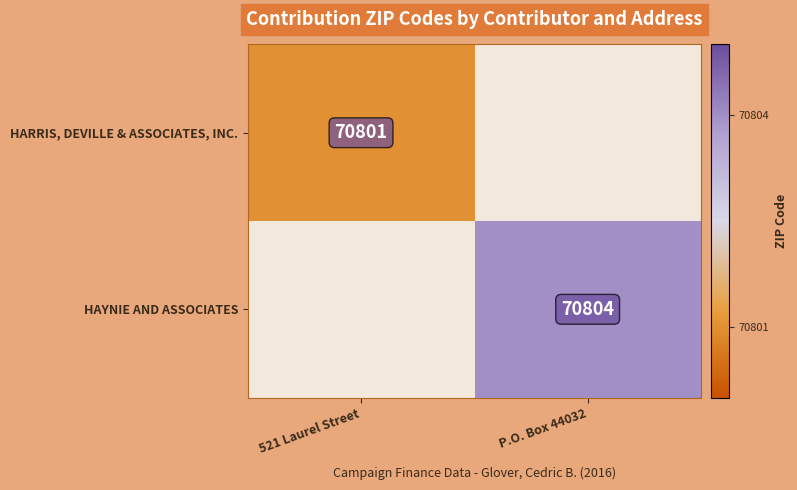

The HARRIS, DEVILLE & ASSOCIATES, INC. series shows 70801 at 521 Laurel Street. True or false?

True